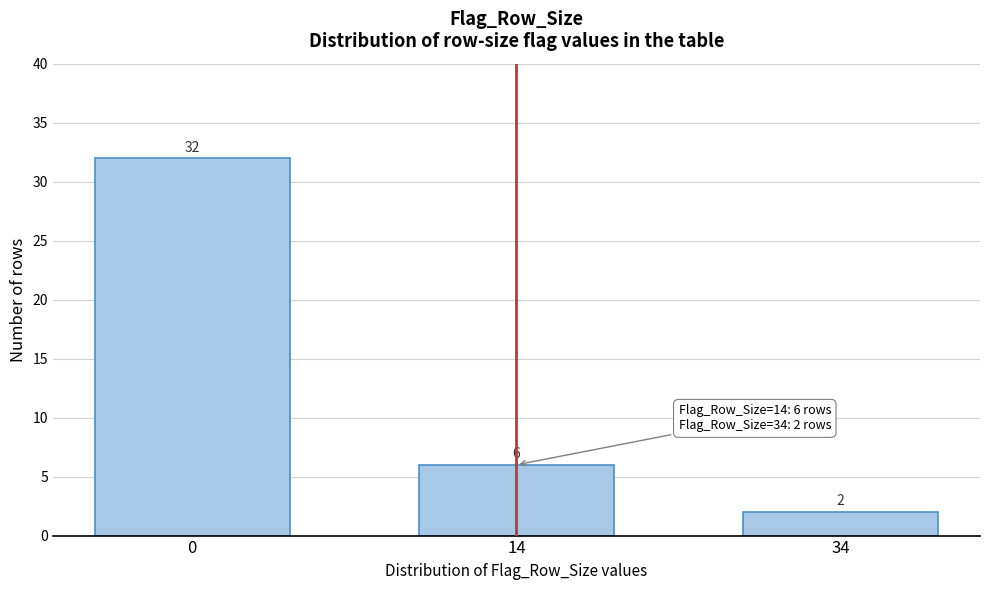

Reading left to right, list all the values displayed in this chart.

0=32	14=6	34=2